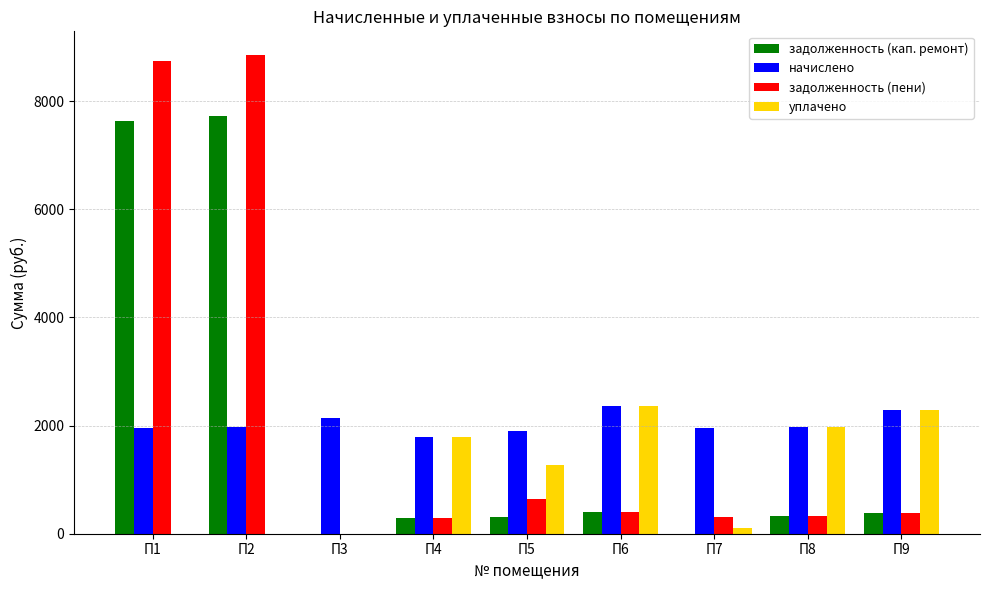

Which category has the highest value across all series?

П2